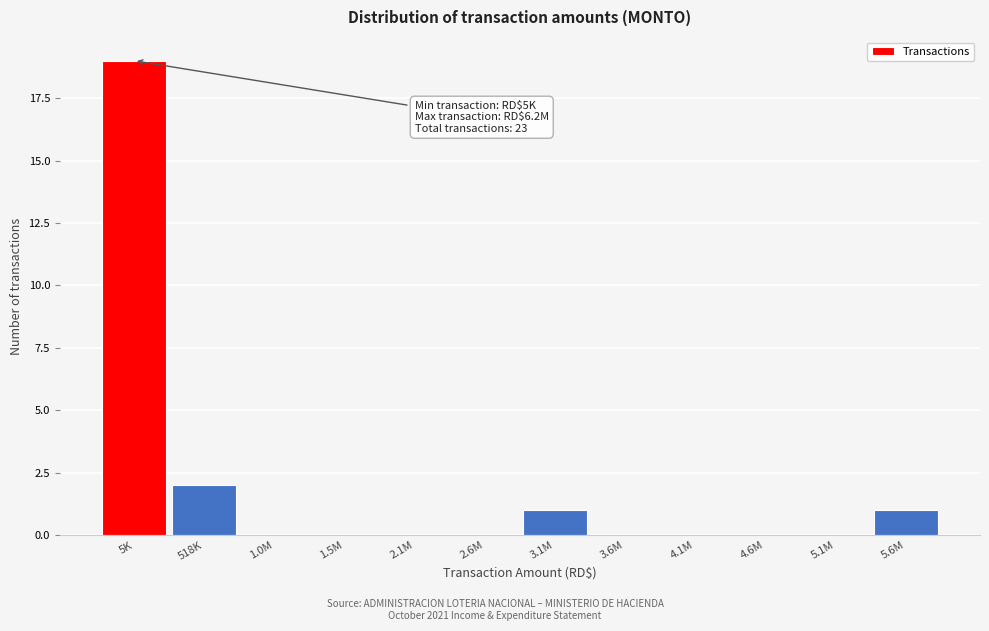

Reading left to right, list all the values displayed in this chart.

5K=19	518K=2	1.0M=0	1.5M=0	2.1M=0	2.6M=0	3.1M=1	3.6M=0	4.1M=0	4.6M=0	5.1M=0	5.6M=1